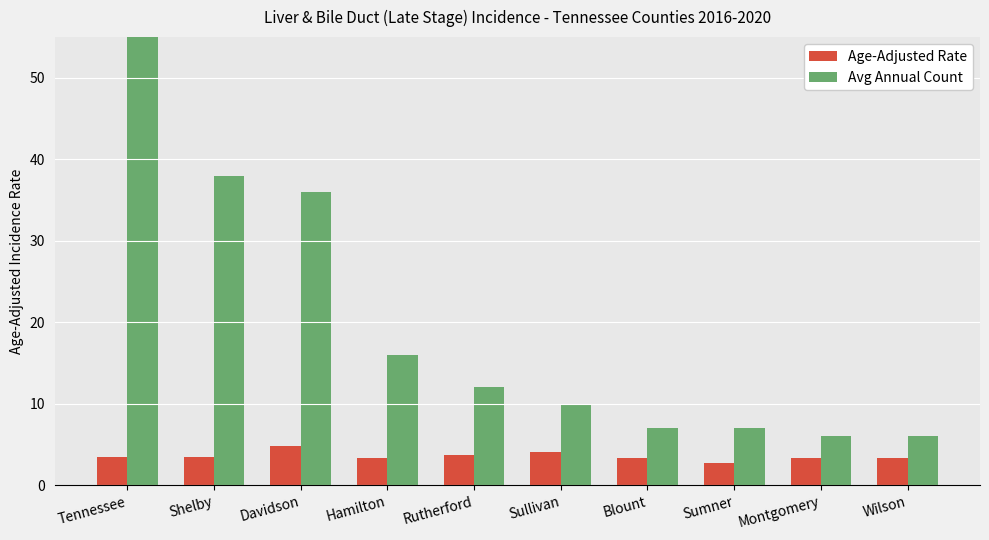

Reading left to right, transcribe all the data shown in this chart.

Age-Adjusted Rate: 3.5	3.5	4.8	3.3	3.7	4.1	3.4	2.7	3.4	3.3
Avg Annual Count: 300.0	38.0	36.0	16.0	12.0	10.0	7.0	7.0	6.0	6.0